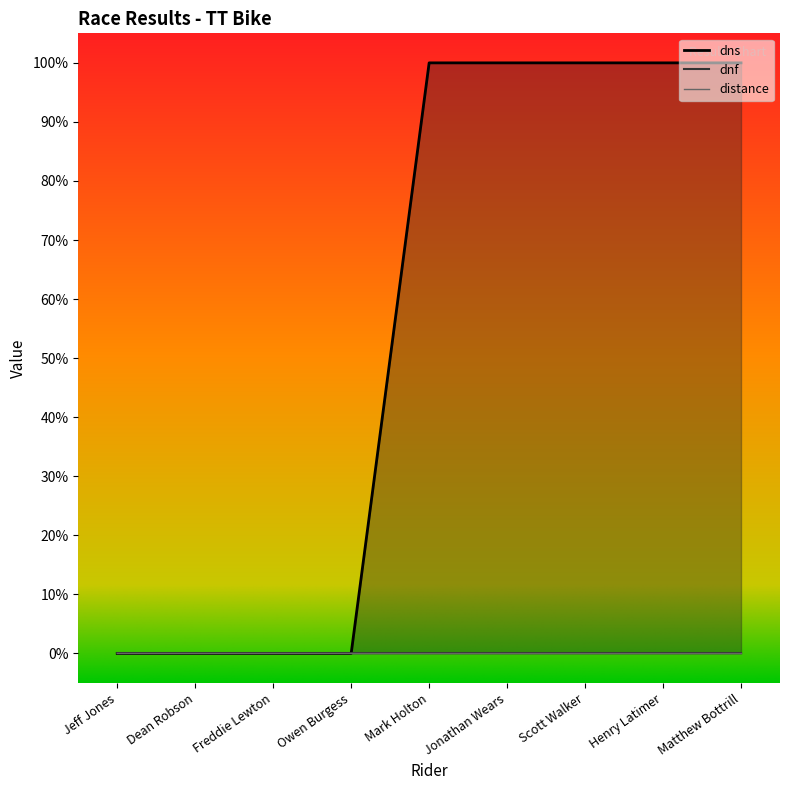

Does the chart have visible grid lines?

No